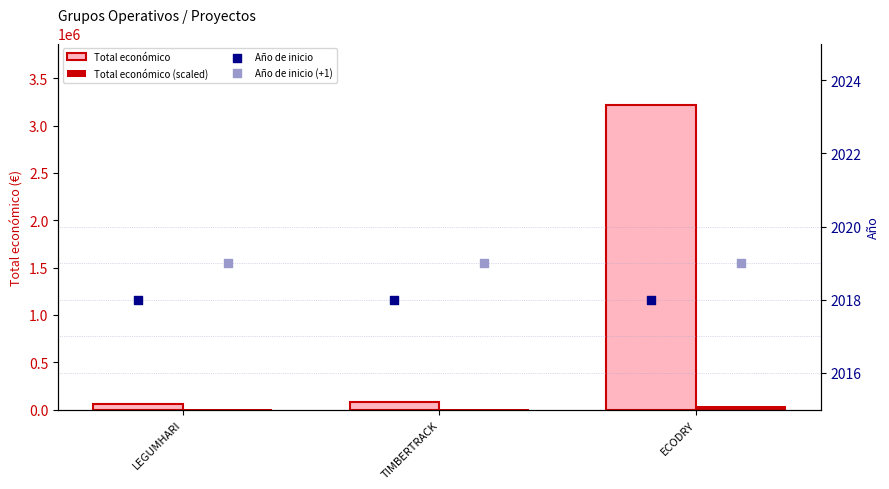

At which category is the sum across all series the highest?

ECODRY